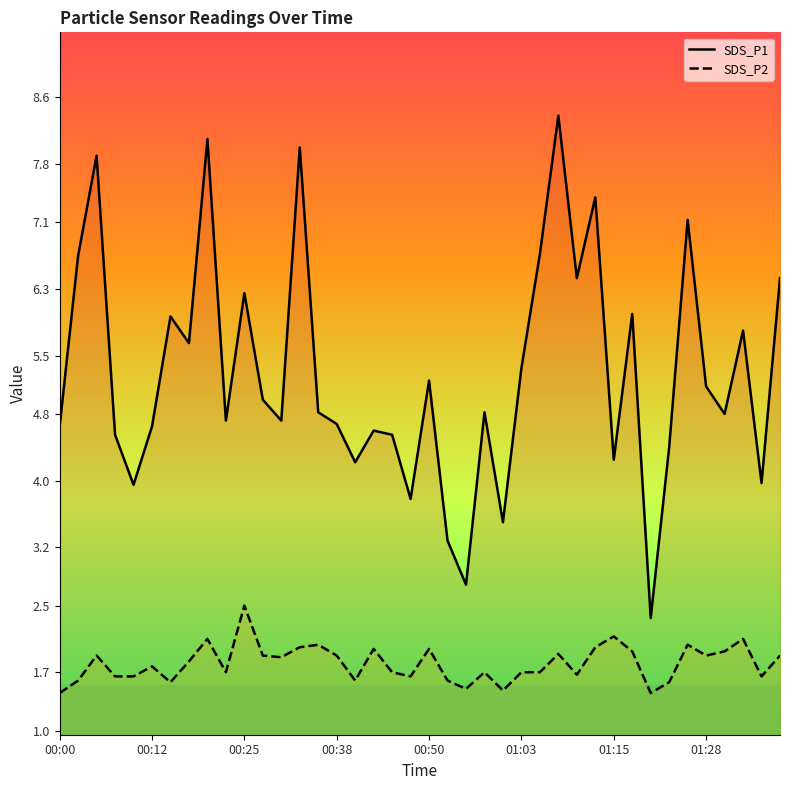

True or false: SDS_P1 line has a value of 5.3 at 01:03.

True